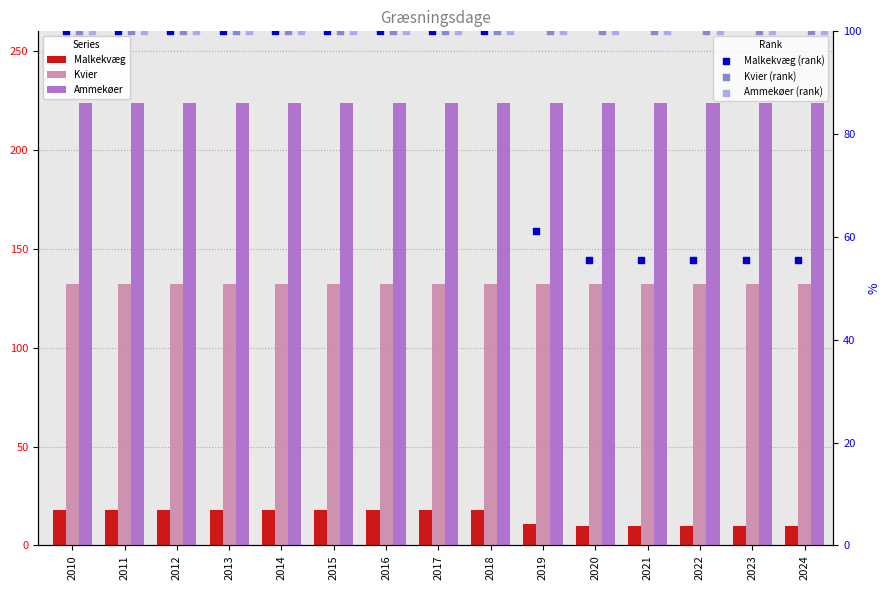

What is the total value across all series at 2013?

674.0